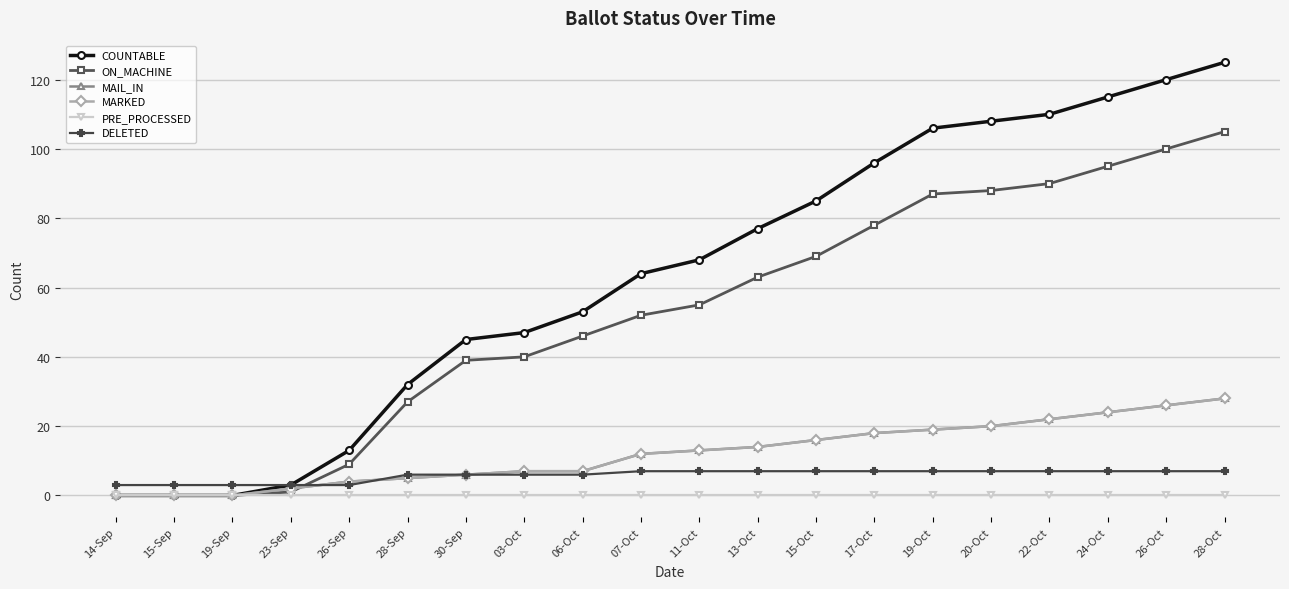

At which category does the chart reach its minimum across all series?

14-Sep